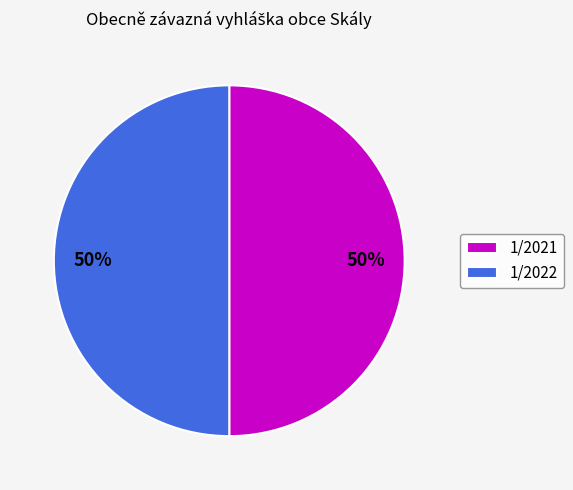

To the nearest percent, what portion does 1/2022 represent?

50%